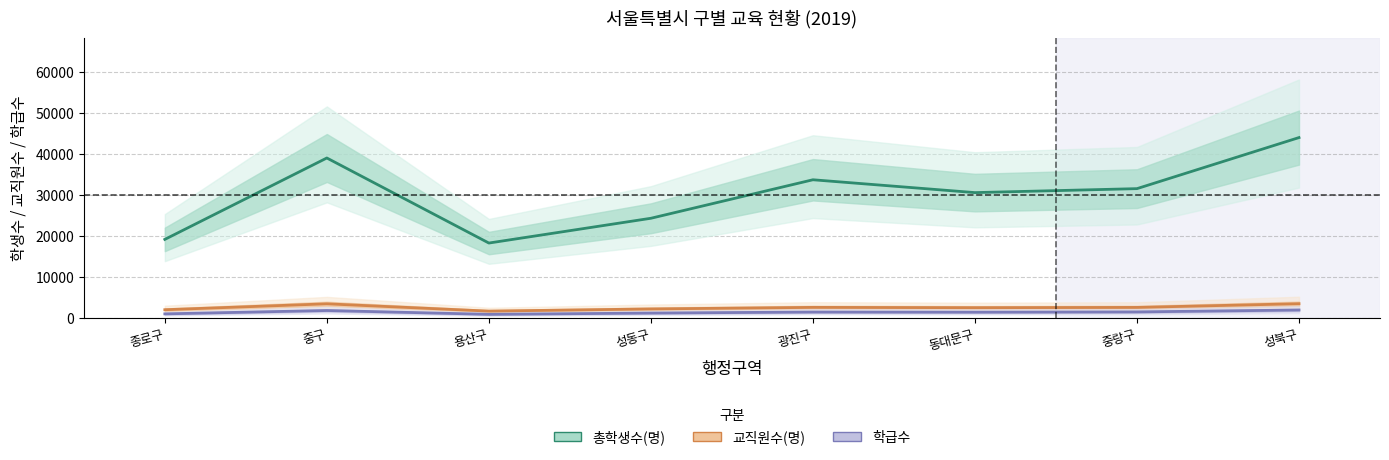

List the labels in order of 교직원수(명) value, smallest first.

용산구, 종로구, 성동구, 동대문구, 중랑구, 광진구, 중구, 성북구